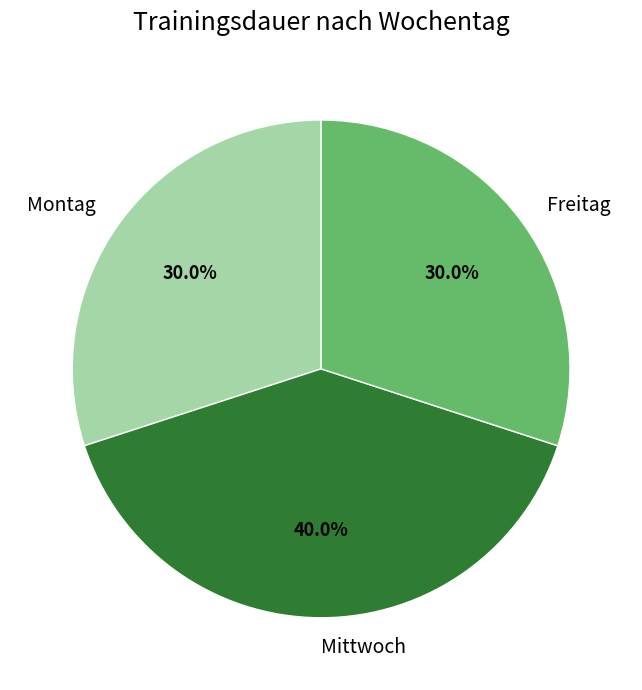

To the nearest percent, what is the average slice percentage?

33%